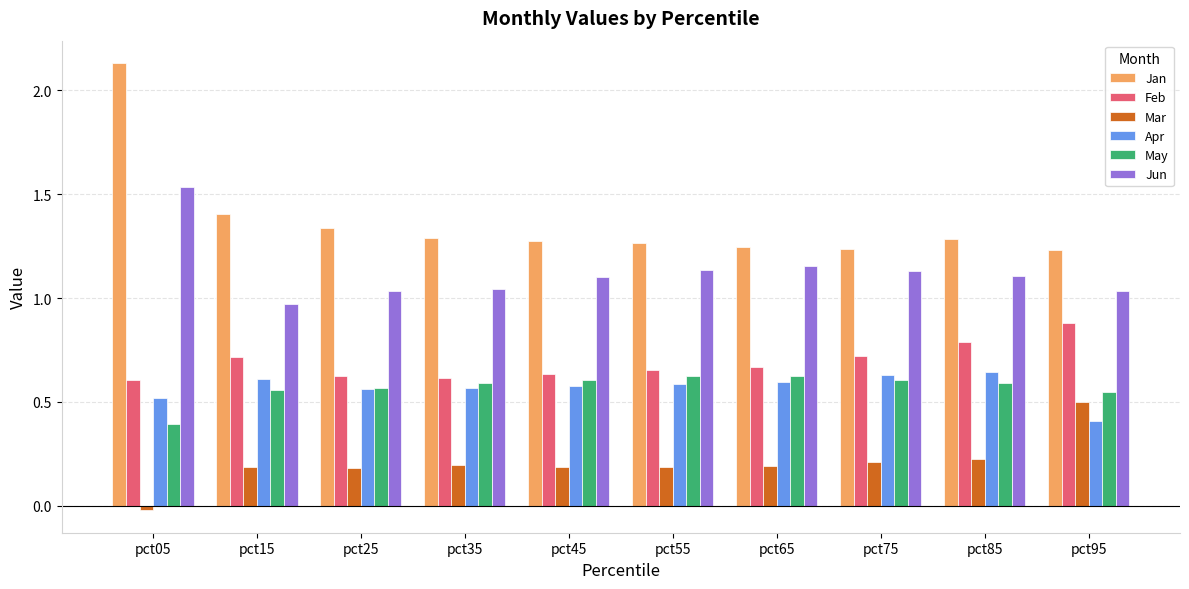

True or false: Feb has a value of 0.6 at pct35.

True